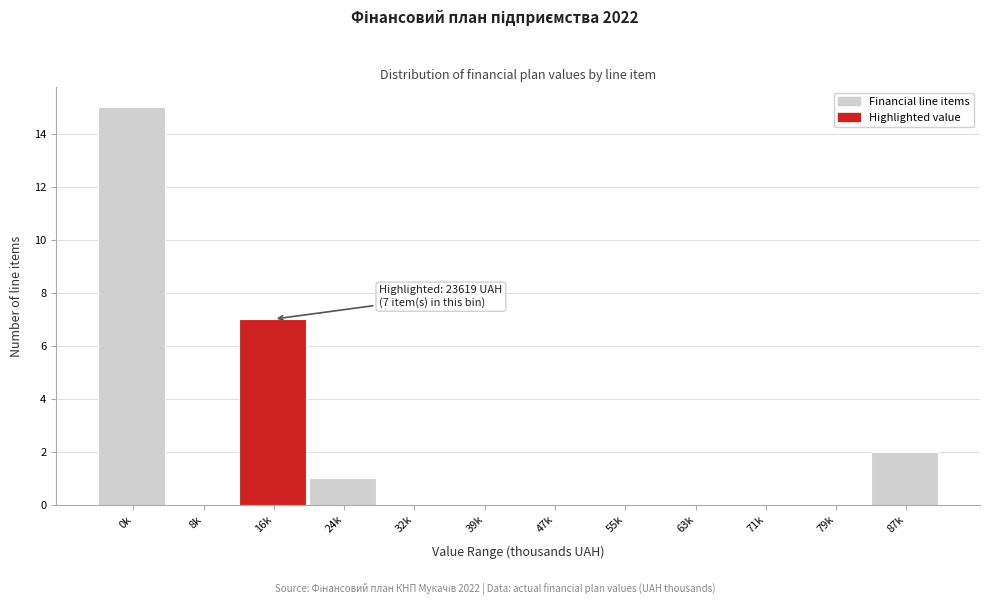

Reading left to right, extract all data points from this chart.

0k=15	8k=0	16k=7	24k=1	32k=0	39k=0	47k=0	55k=0	63k=0	71k=0	79k=0	87k=2